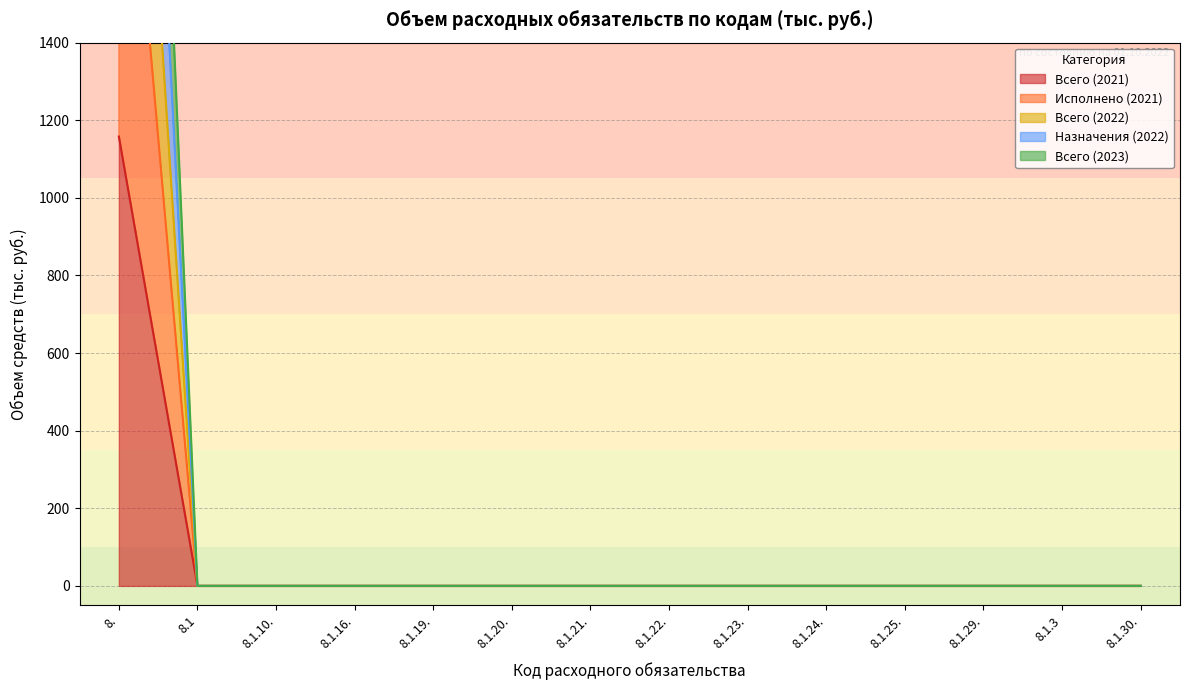

Count the number of categories in the chart.

14